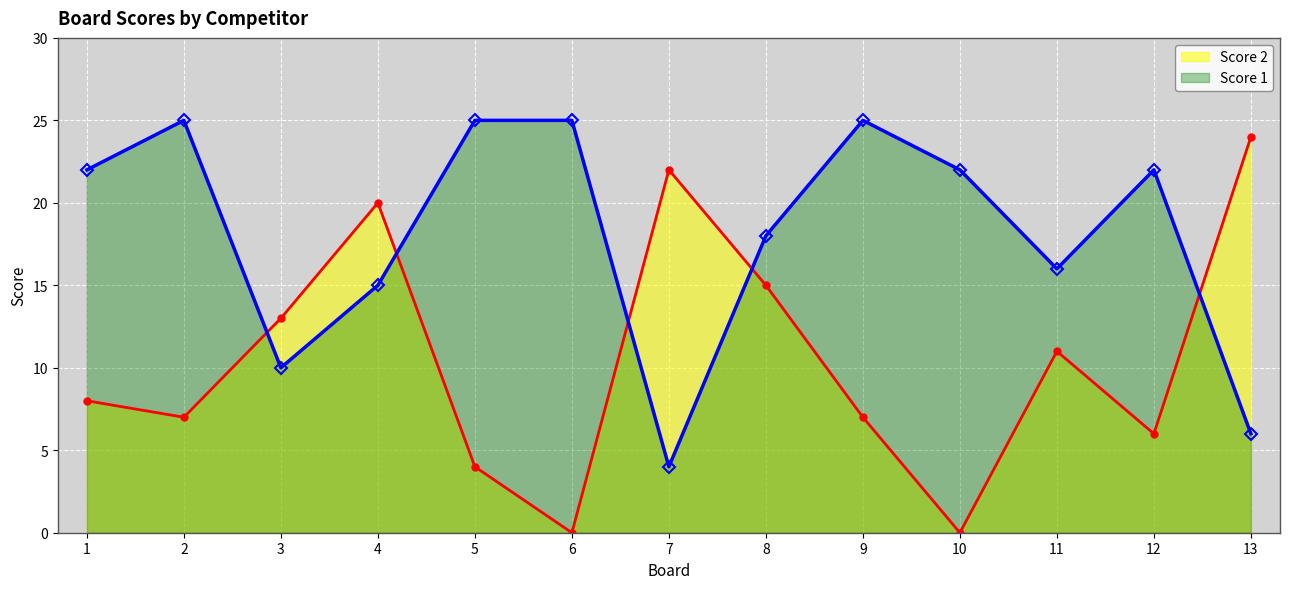

Is it true that Score 2 equals 4 at 5?

True